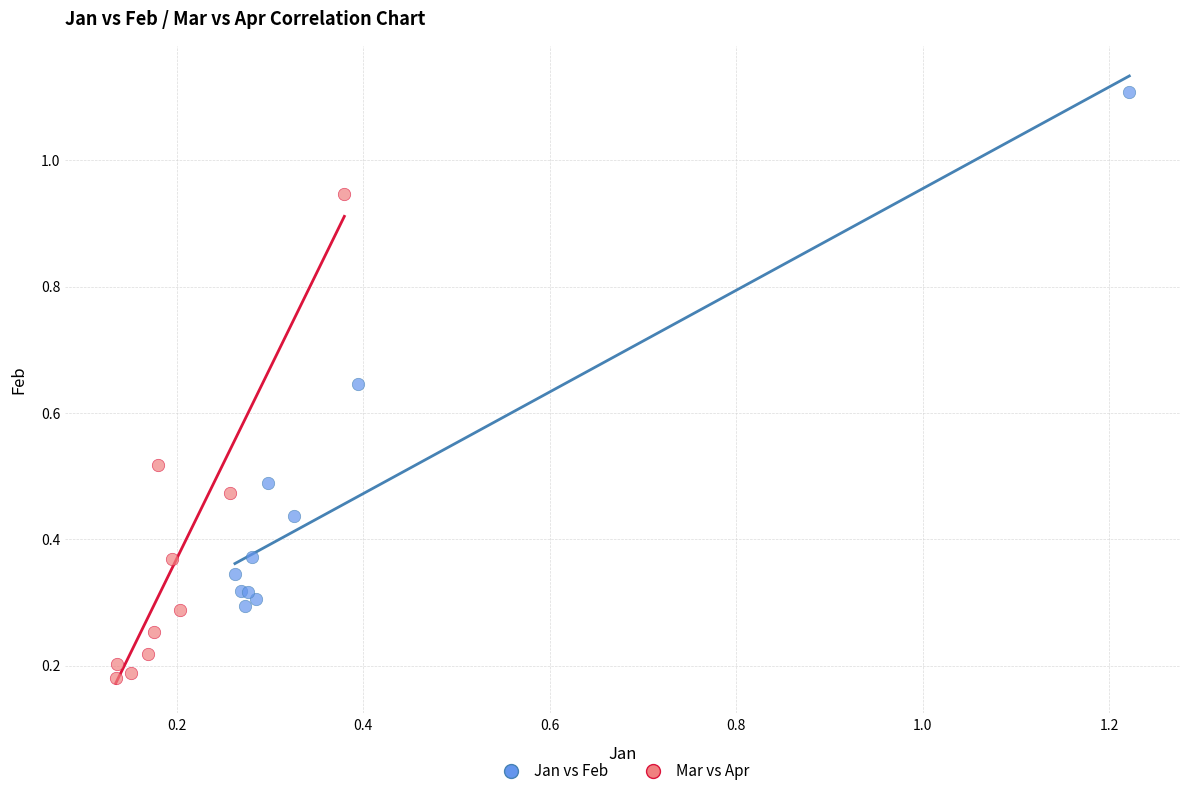

Which series has the largest Y range (max minus min)?

Jan vs Feb